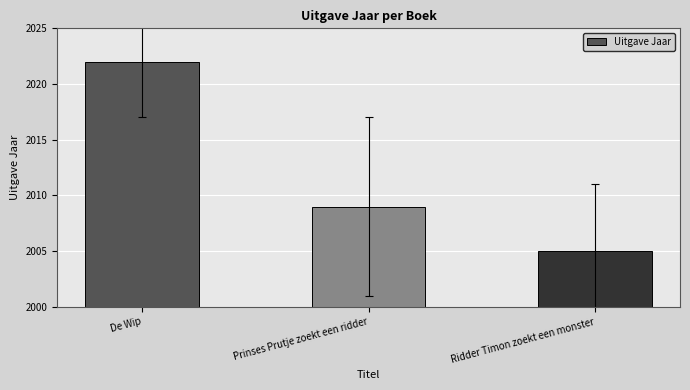

Count the values in the range 2005 to 2022.

3